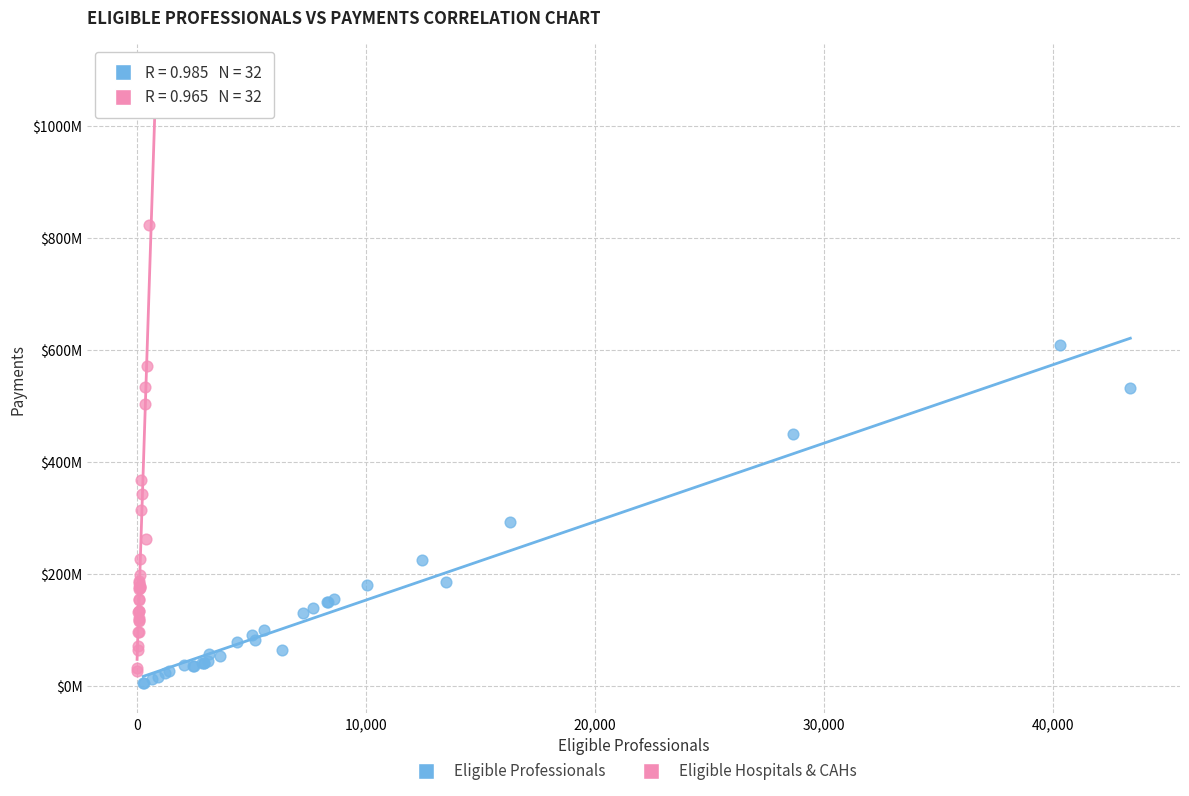

What are all the series names shown in the legend?

Eligible Professionals, Eligible Hospitals & CAHs